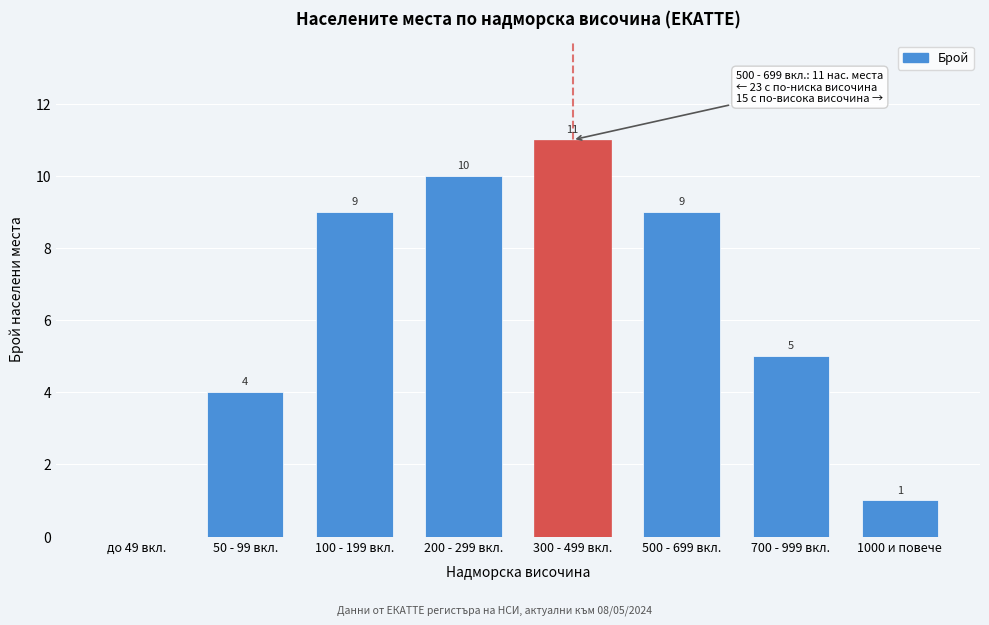

Reading left to right, extract all data points from this chart.

до 49 вкл.=0	50 - 99 вкл.=4	100 - 199 вкл.=9	200 - 299 вкл.=10	300 - 499 вкл.=11	500 - 699 вкл.=9	700 - 999 вкл.=5	1000 и повече=1